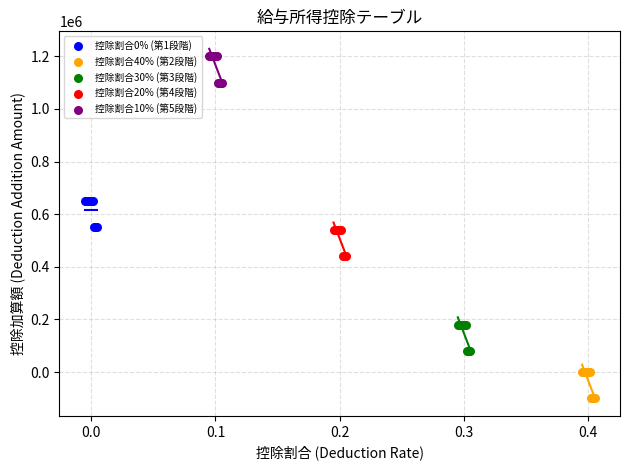

Which series reaches the maximum Y coordinate?

控除割合10% (第5段階)